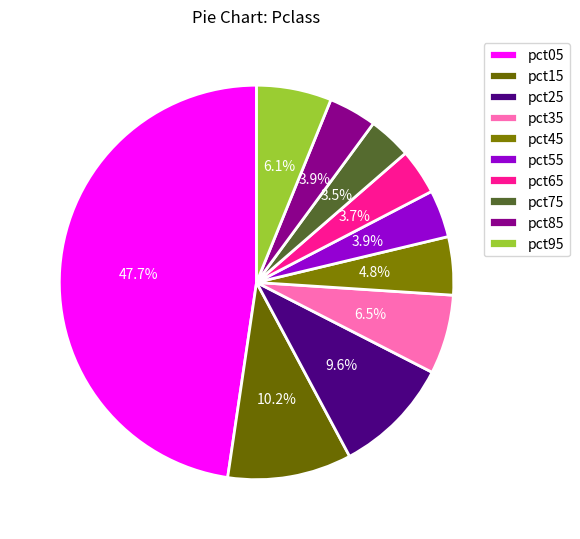

Do pct55 and pct45 together represent more than half of the pie?

No